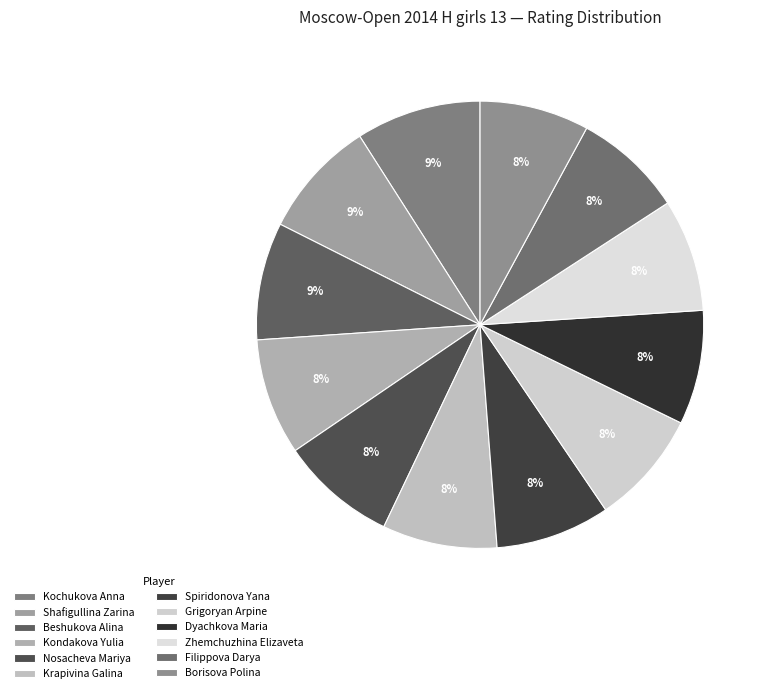

What is the ratio of the value at Kondakova Yulia to the value at Spiridonova Yana?

1.0